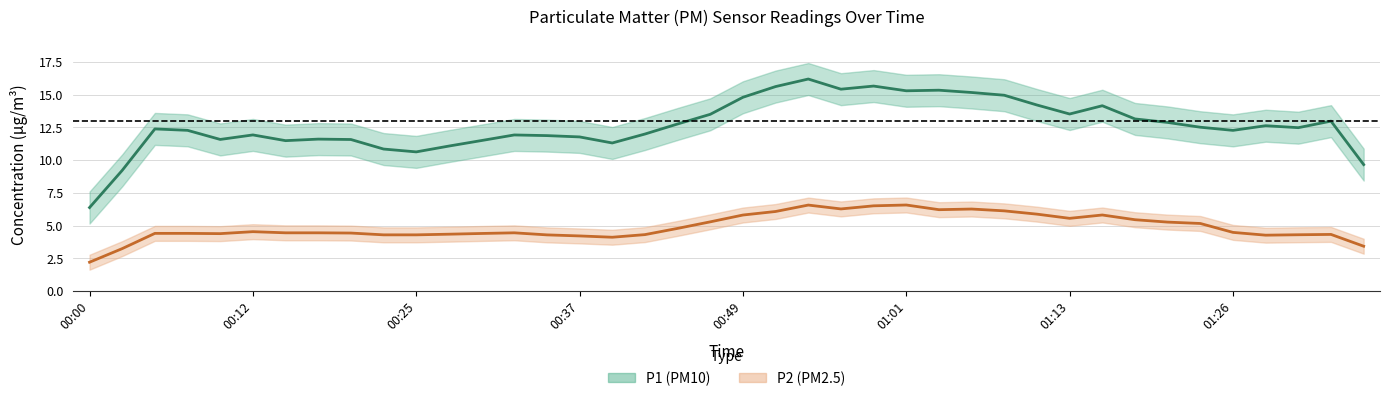

The value of P2 at 01:13 is 9.1. True or false?

False